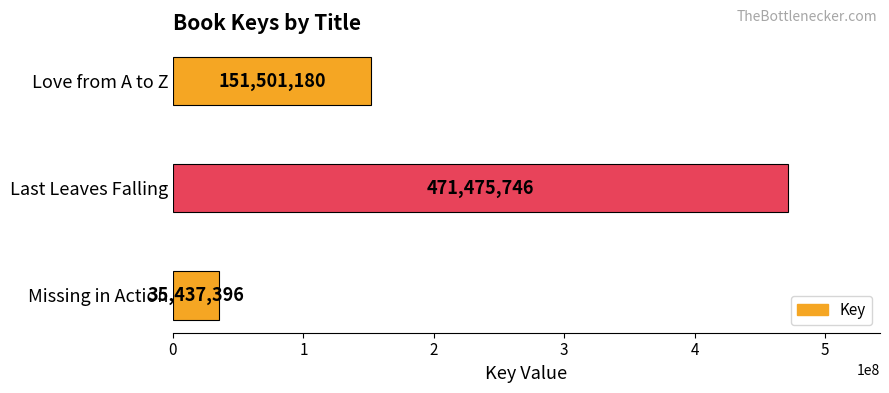

Reading bottom to top, list all the values displayed in this chart.

Missing in Action=35437396	Last Leaves Falling=471475746	Love from A to Z=151501180